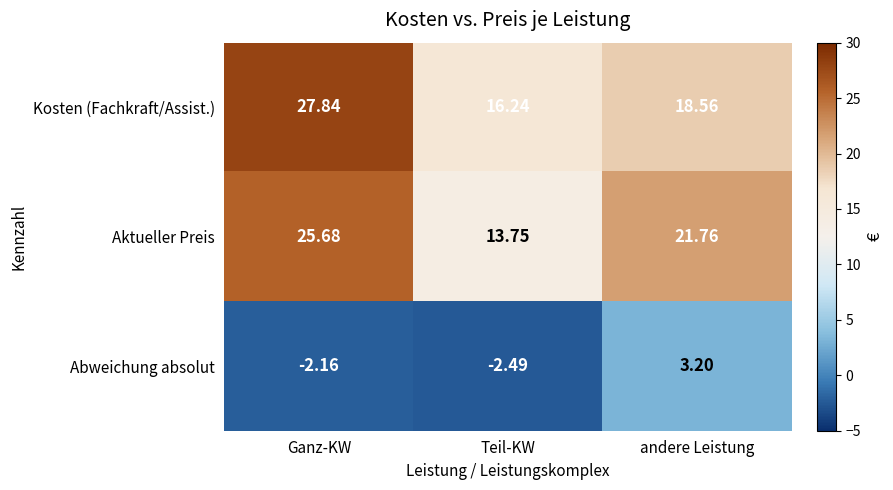

Between Teil-KW and andere Leistung, which series saw the biggest shift?

Aktueller Preis